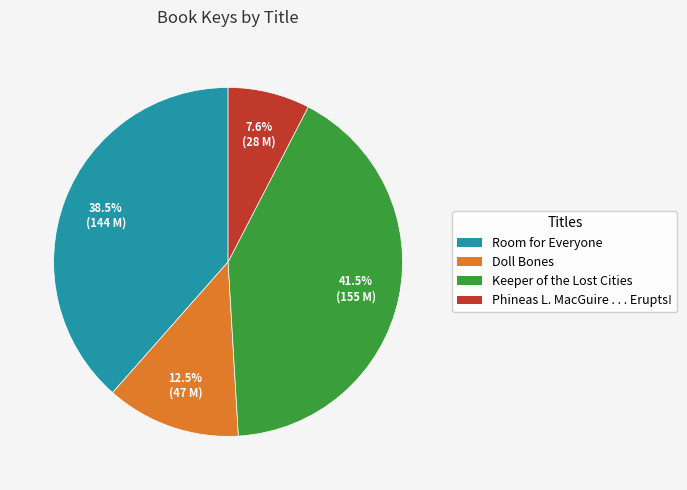

The Phineas L. MacGuire . . . Erupts! slice represents 8% of the pie. True or false?

True